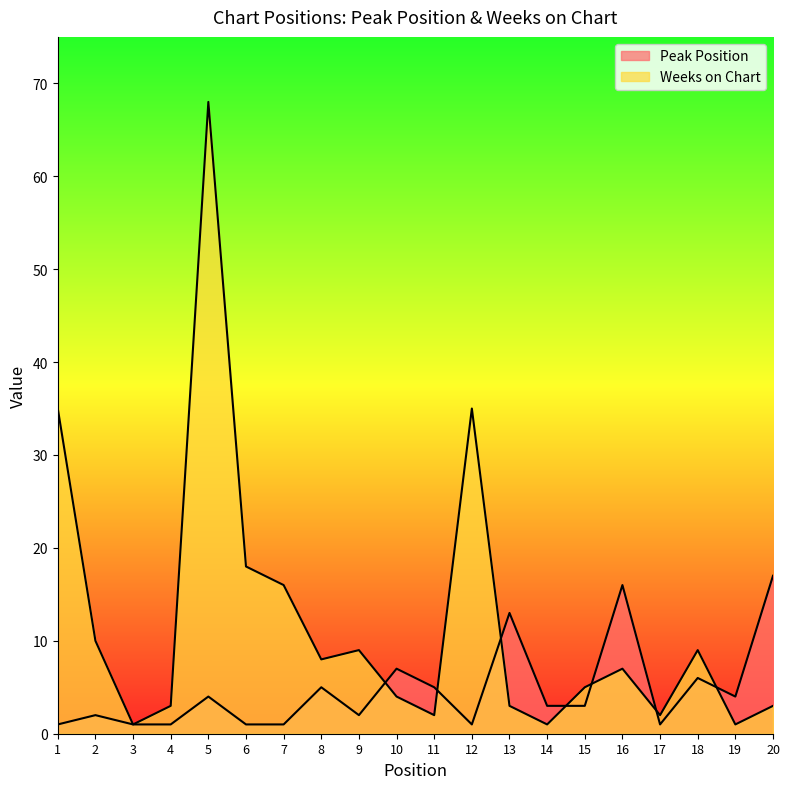

What is the difference between the second highest and minimum values in the Weeks on Chart series?

34